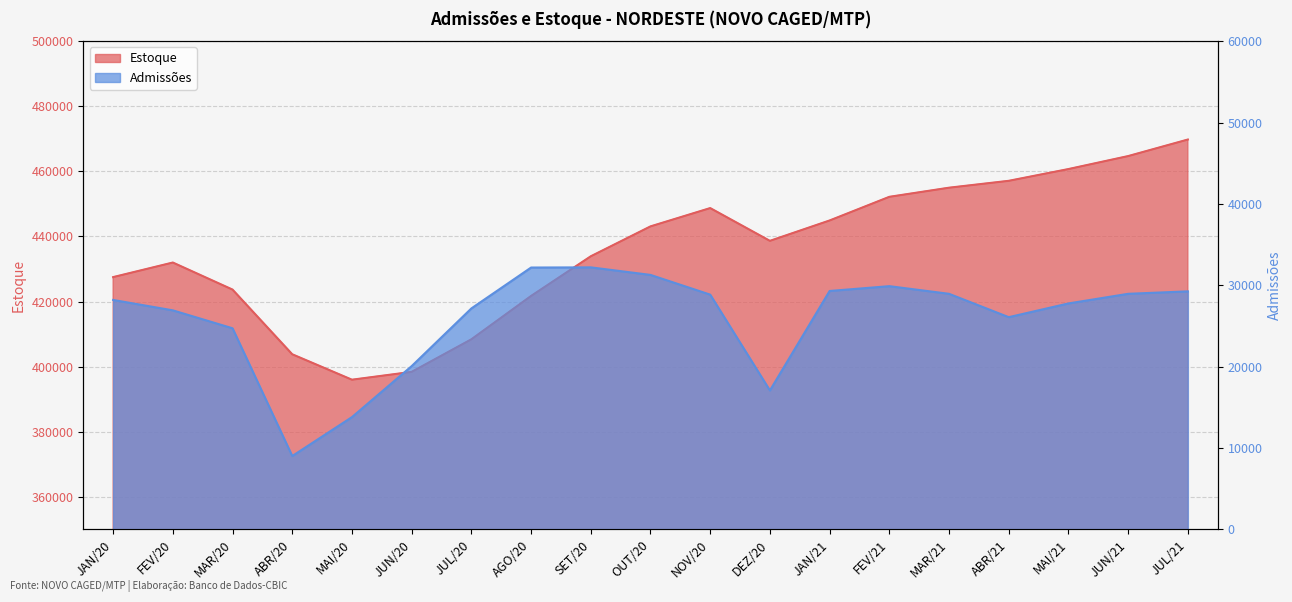

In Admissões, how many points are higher than both neighbors (excluding endpoints)?

2